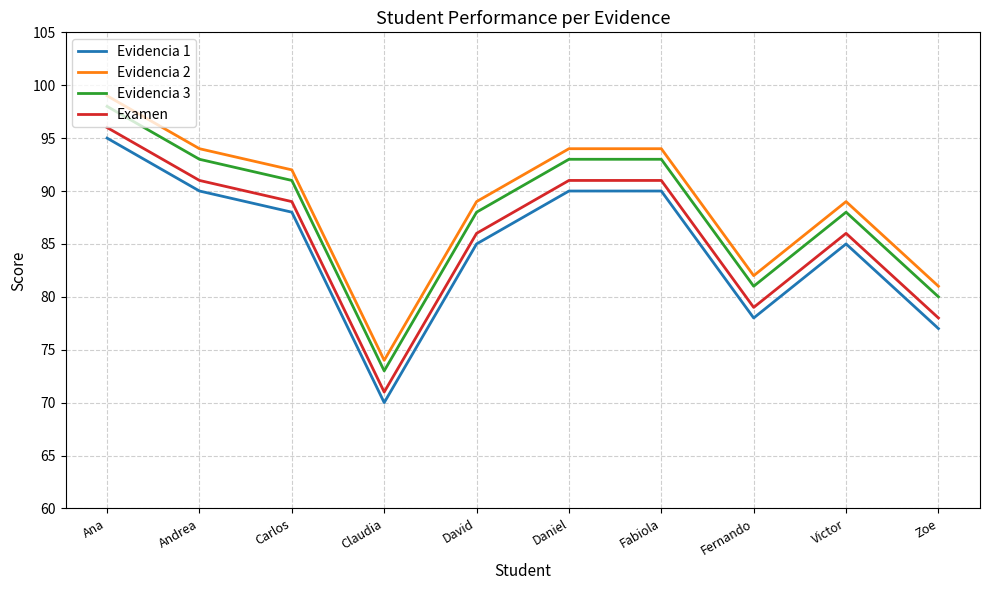

List the series in order of their overall mean, lowest first.

Evidencia 1, Examen, Evidencia 3, Evidencia 2